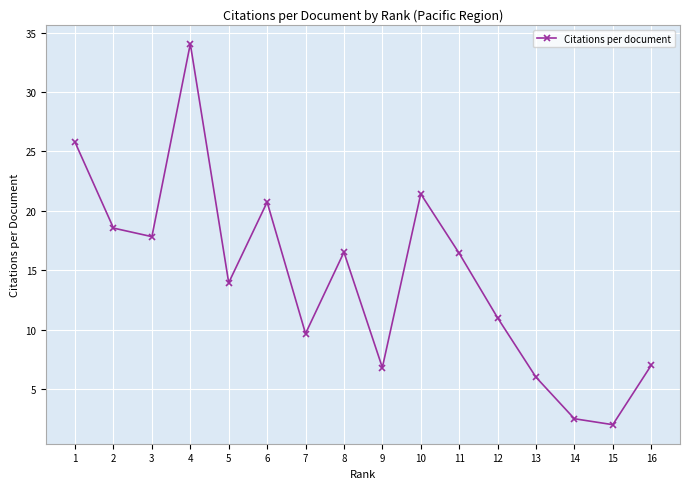

Is it true that the value at 9 is 3.7?

False